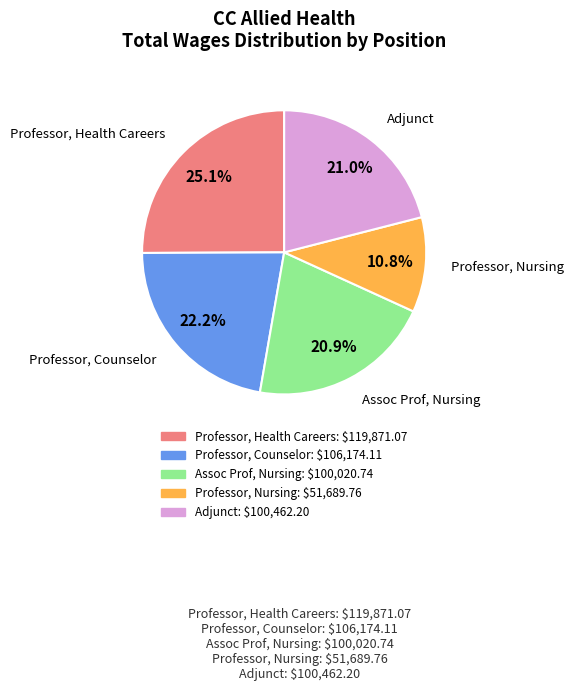

To the nearest percent, what is the difference between the Assoc Prof, Nursing and Professor, Health Careers slice percentages?

4%